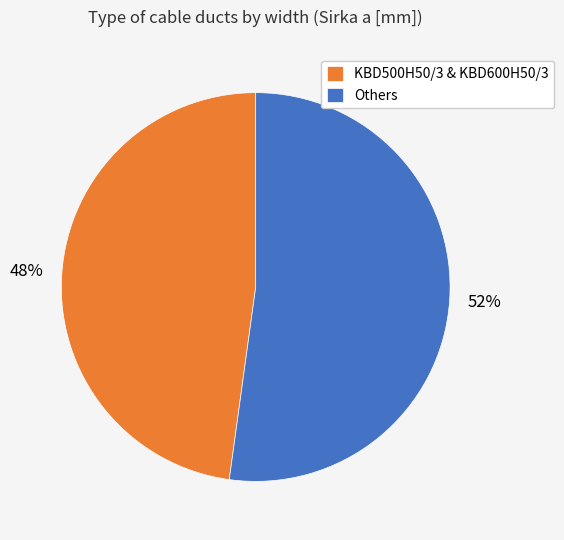

Count the number of slices in the pie.

2